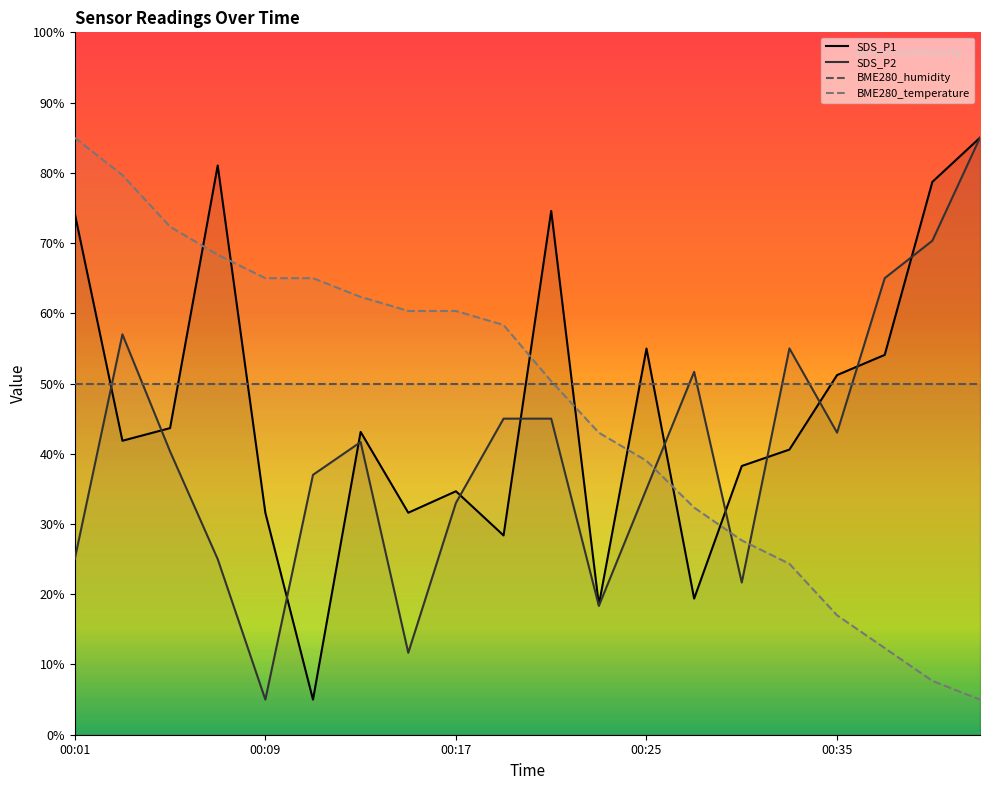

How many times do SDS_P1 and BME280_humidity cross each other?

8